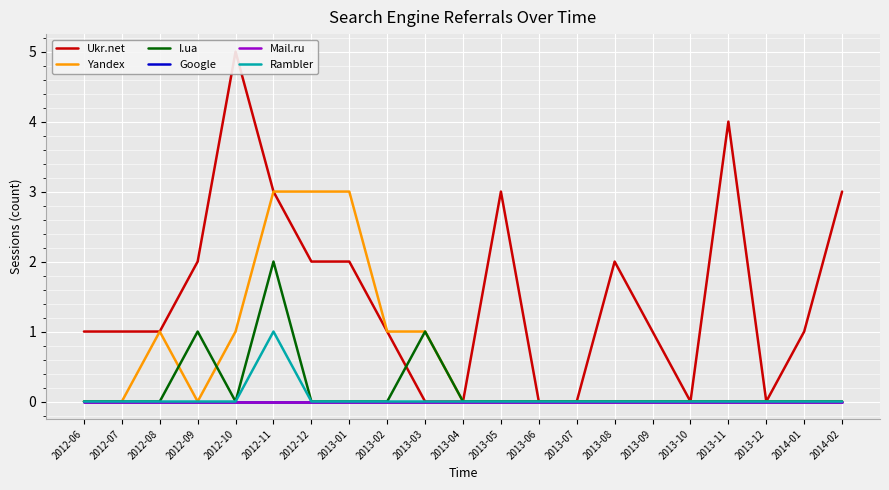

What is the greatest value displayed?

5